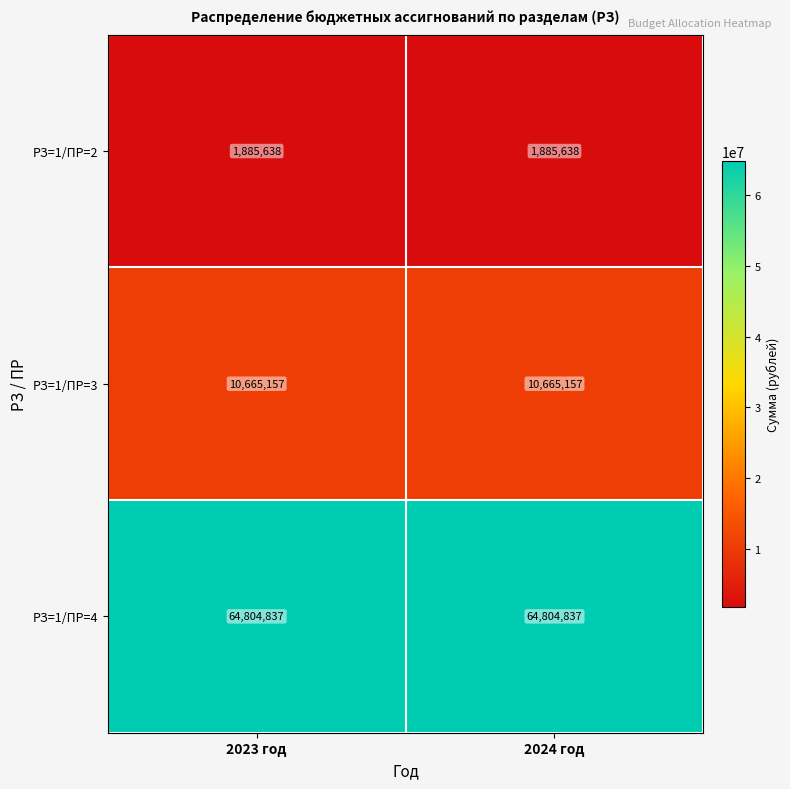

Reading right to left, list all the values displayed in this chart.

РЗ=1/ПР=2: 1885638	1885638
РЗ=1/ПР=3: 10665157	10665157
РЗ=1/ПР=4: 64804837	64804837